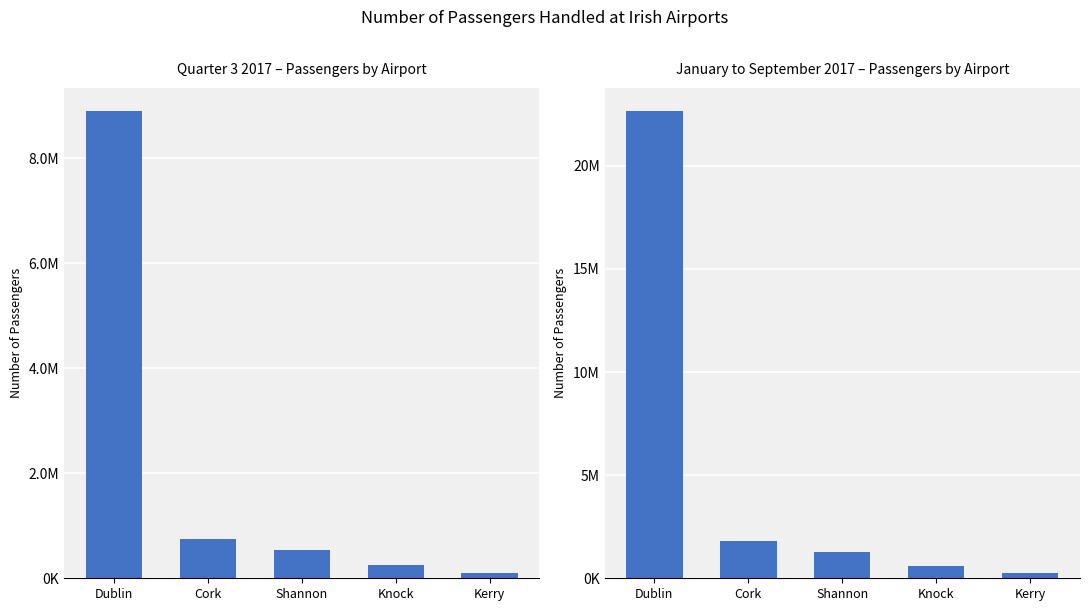

Between Cork and Knock, which series saw the biggest shift?

Jan-Sep 2017